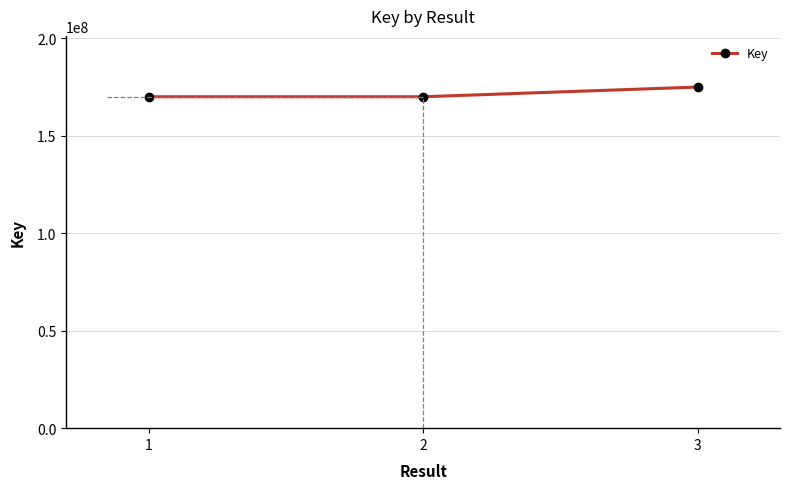

What is the change in value from 2 to 3?

+4970215